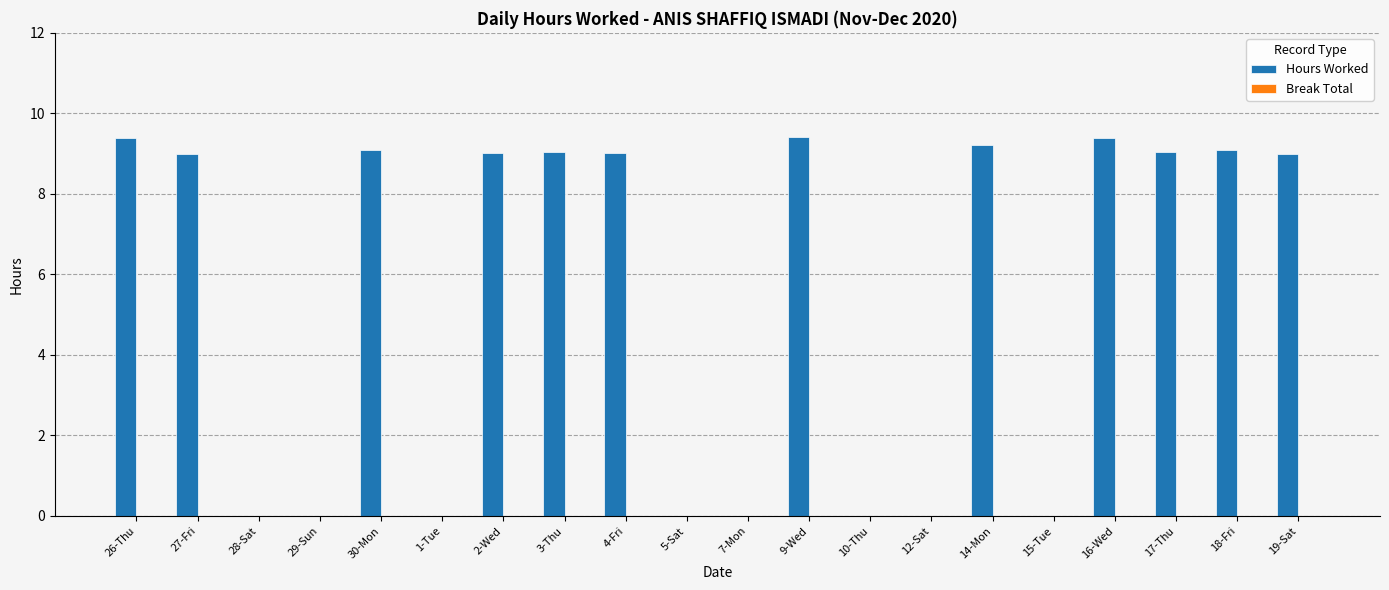

What is the change in value from 27-Fri to 7-Mon?

-9.0